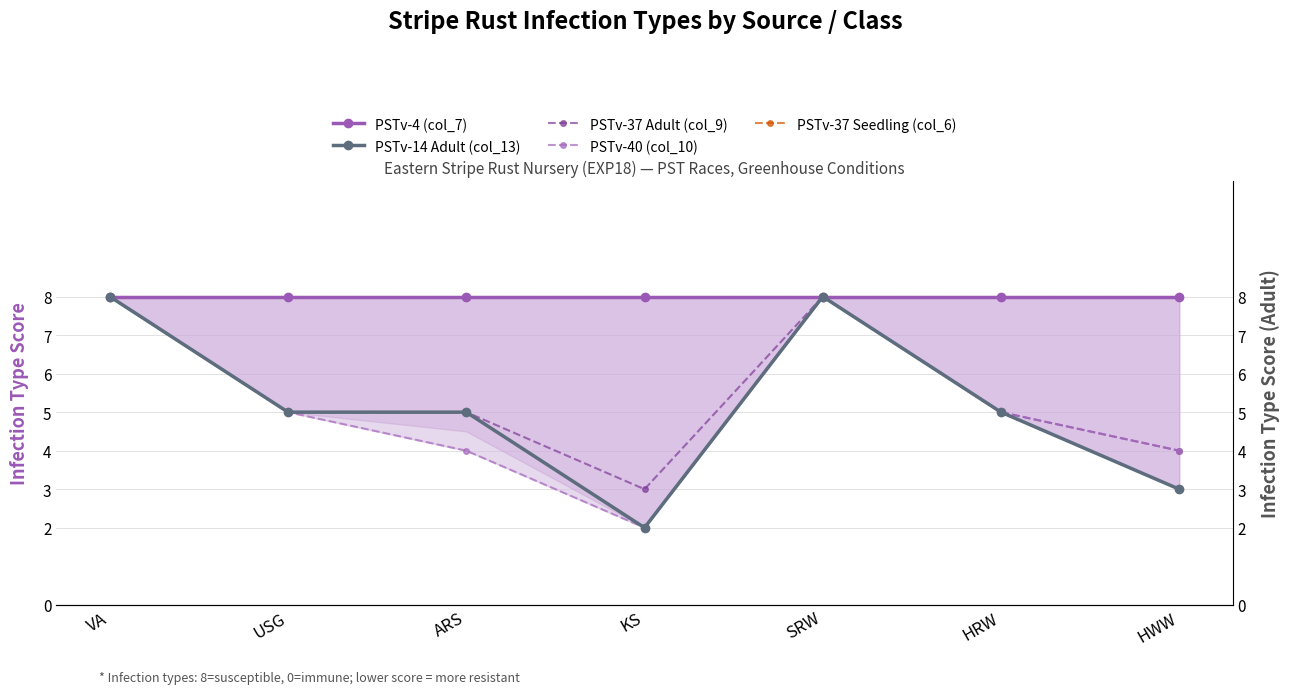

How many categories are shown in the chart?

7